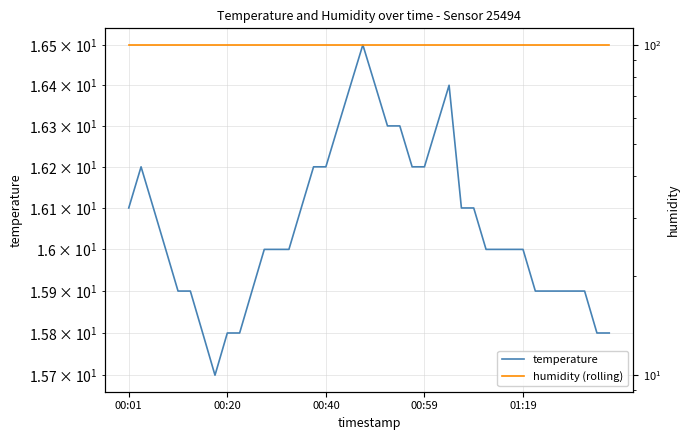

Reading right to left, list all the values displayed in this chart.

temperature: 15.8	15.8	15.9	15.9	15.9	15.9	15.9	16.0	16.0	16.0	16.0	16.1	16.1	16.4	16.3	16.2	16.2	16.3	16.3	16.4	16.5	16.4	16.3	16.2	16.2	16.1	16.0	16.0	16.0	15.9	15.8	15.8	15.7	15.8	15.9	15.9	16.0	16.1	16.2	16.1
humidity (rolling): 99.9	99.9	99.9	99.9	99.9	99.9	99.9	99.9	99.9	99.9	99.9	99.9	99.9	99.9	99.9	99.9	99.9	99.9	99.9	99.9	99.9	99.9	99.9	99.9	99.9	99.9	99.9	99.9	99.9	99.9	99.9	99.9	99.9	99.9	99.9	99.9	99.9	99.9	99.9	99.9